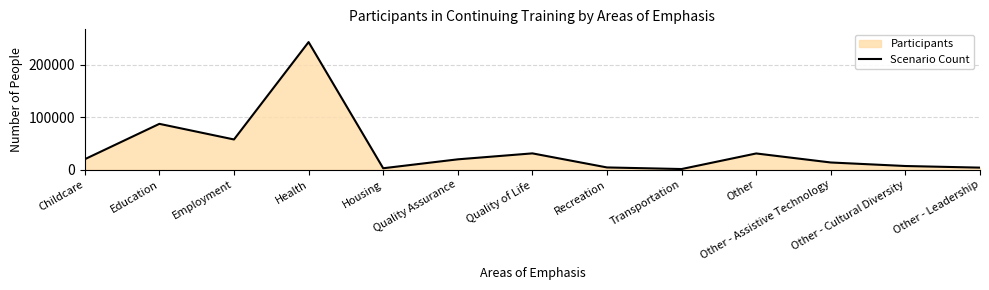

The value at Housing is 3987. True or false?

False